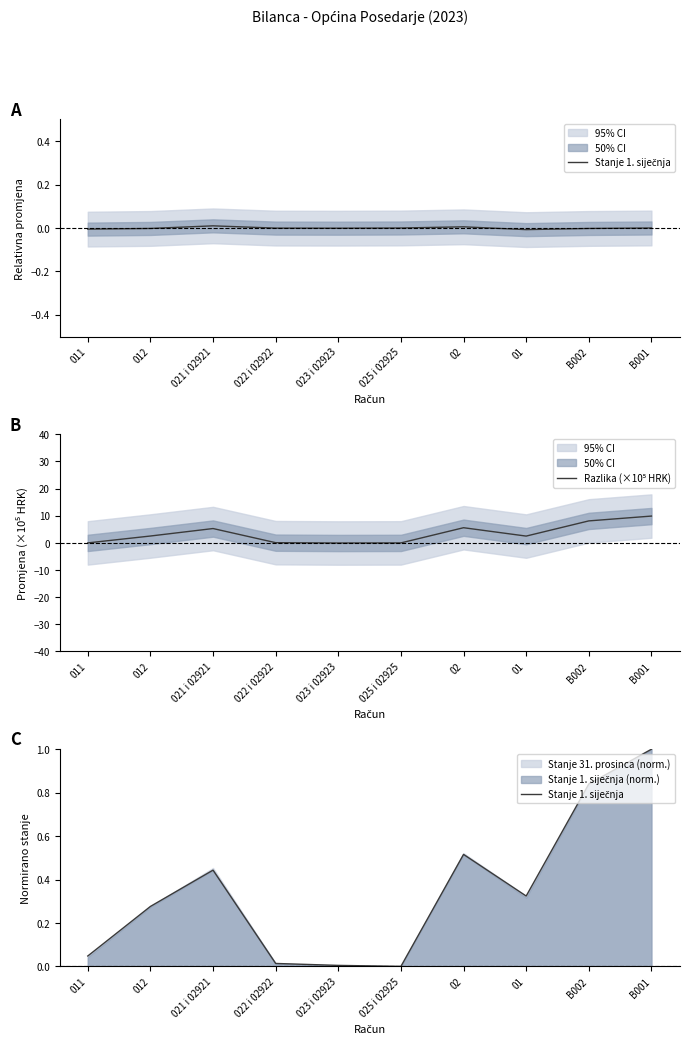

What is the label of the 7th point from the right?

022 i 02922